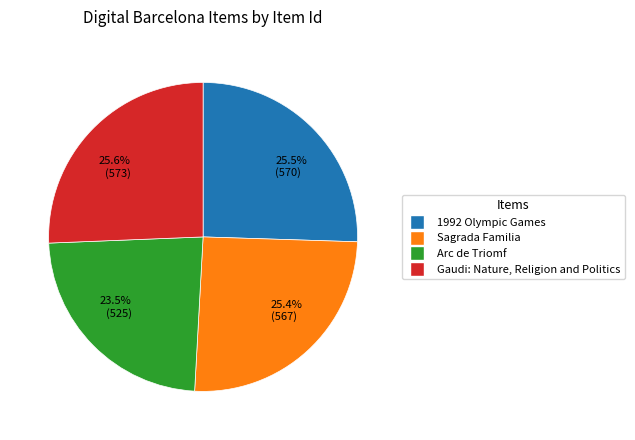

What percentage is the Sagrada Familia slice, to the nearest percent?

25%